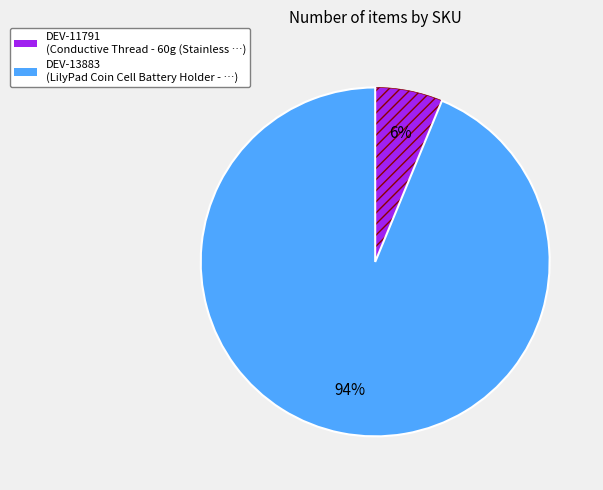

Do DEV-11791 and DEV-13883 together represent more than half of the pie?

Yes